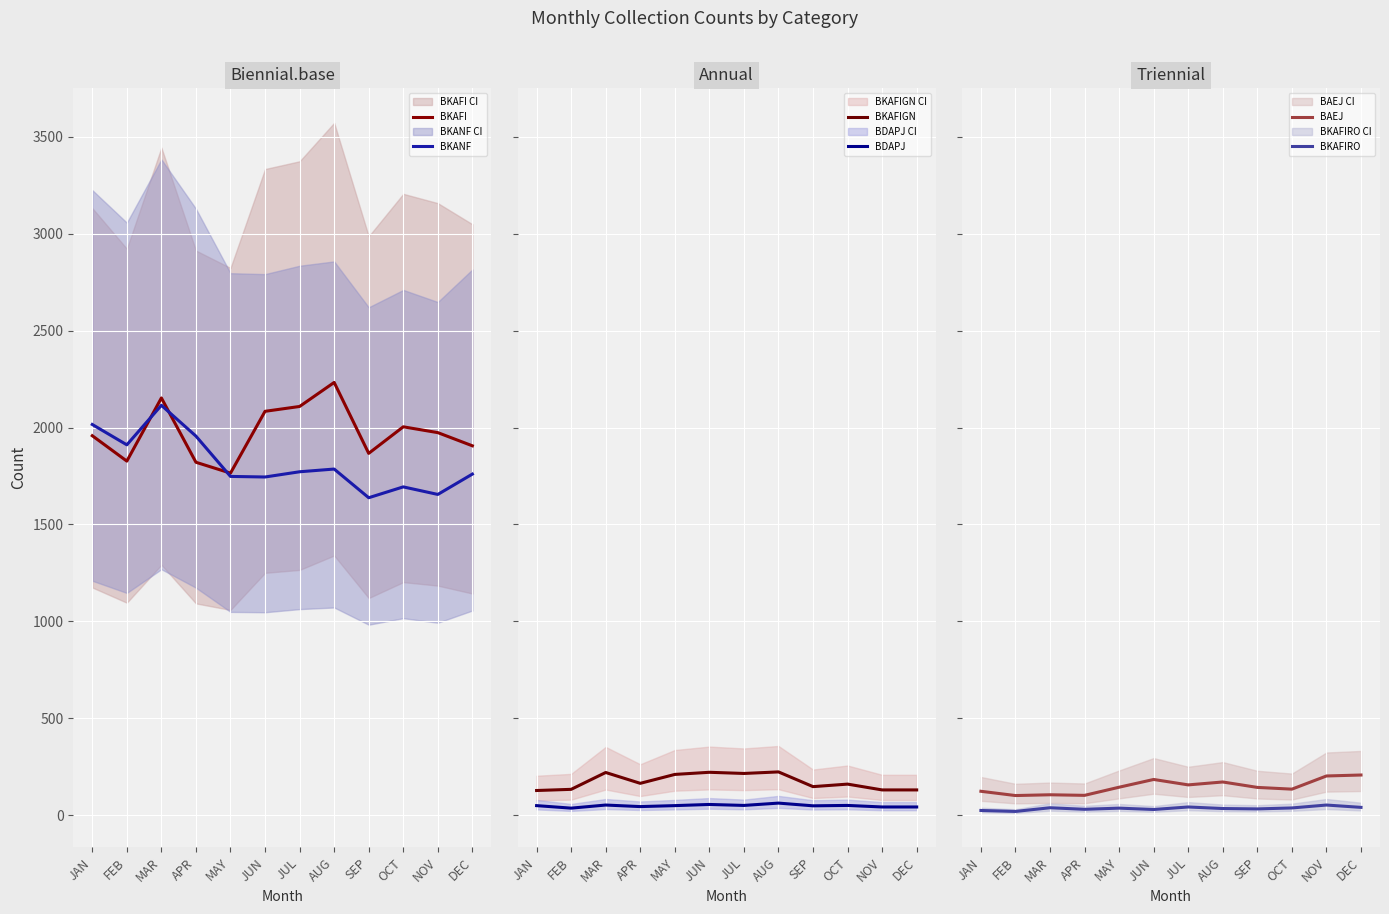

At which category does BAEJ reach its first local valley?

FEB